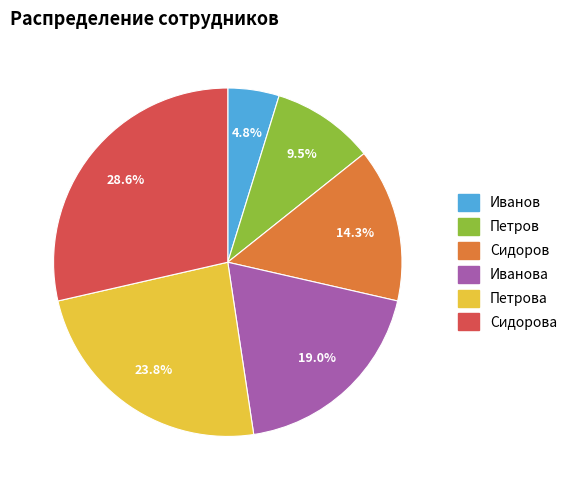

Is it true that Сидорова is 29% of the pie?

True